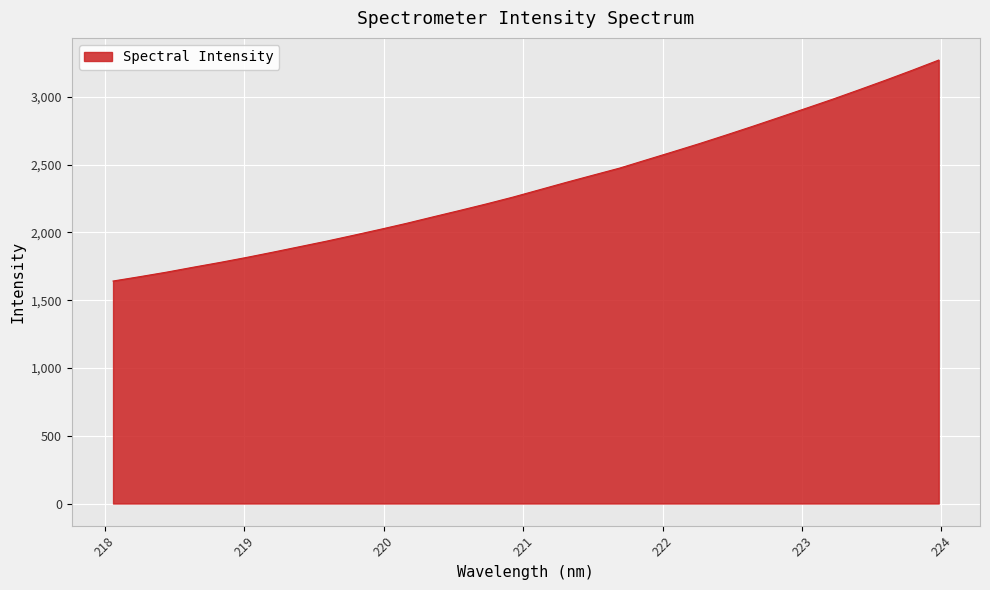

What is the minimum value shown in the chart?

1641.3